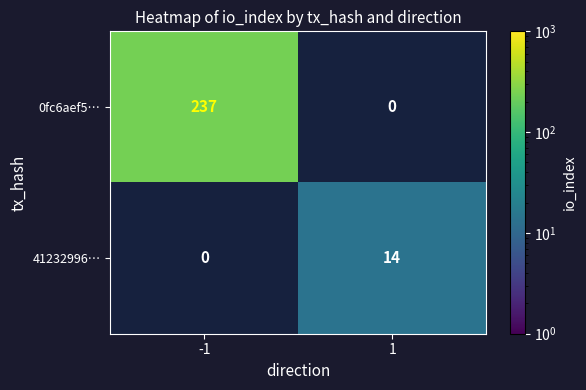

What is the highest value of the 0fc6aef5… series?

237